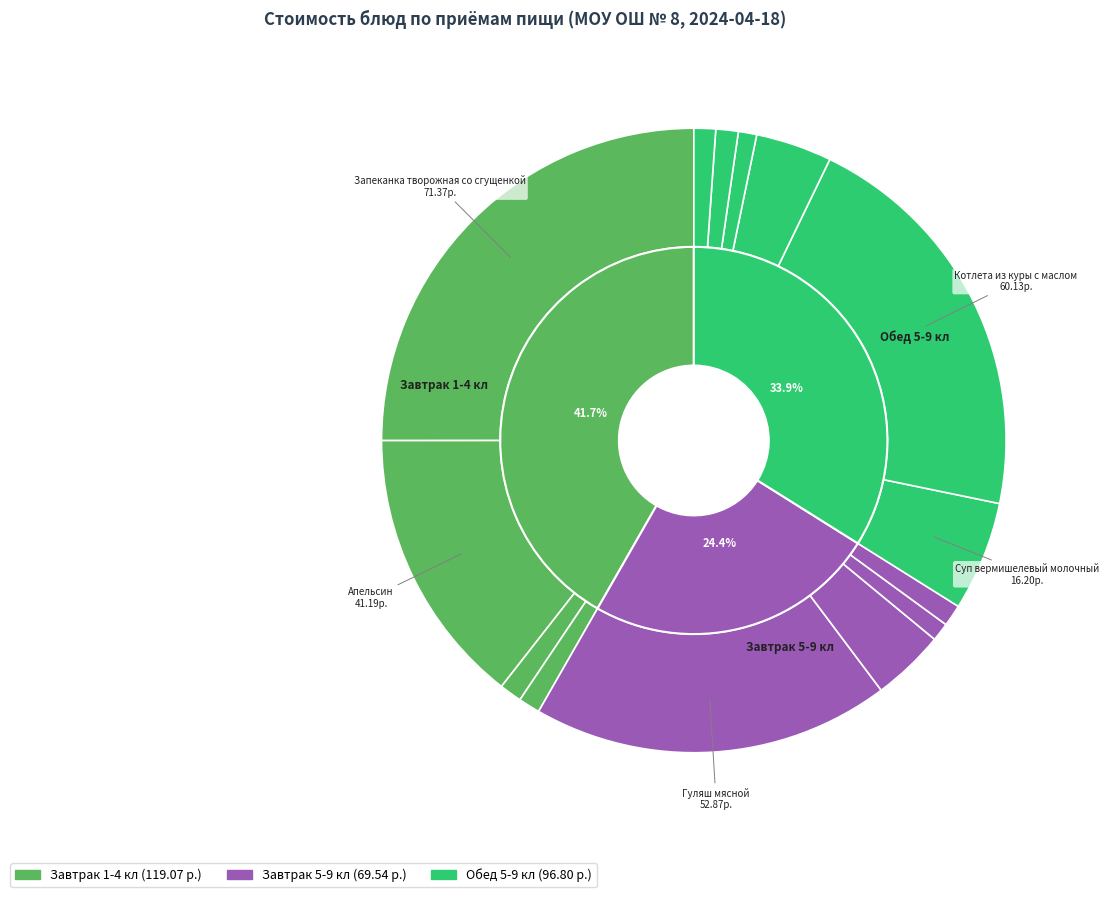

What is the change in value from Белый пшеничный (завтрак 1-4) to Котлета из куры с маслом?

+56.8